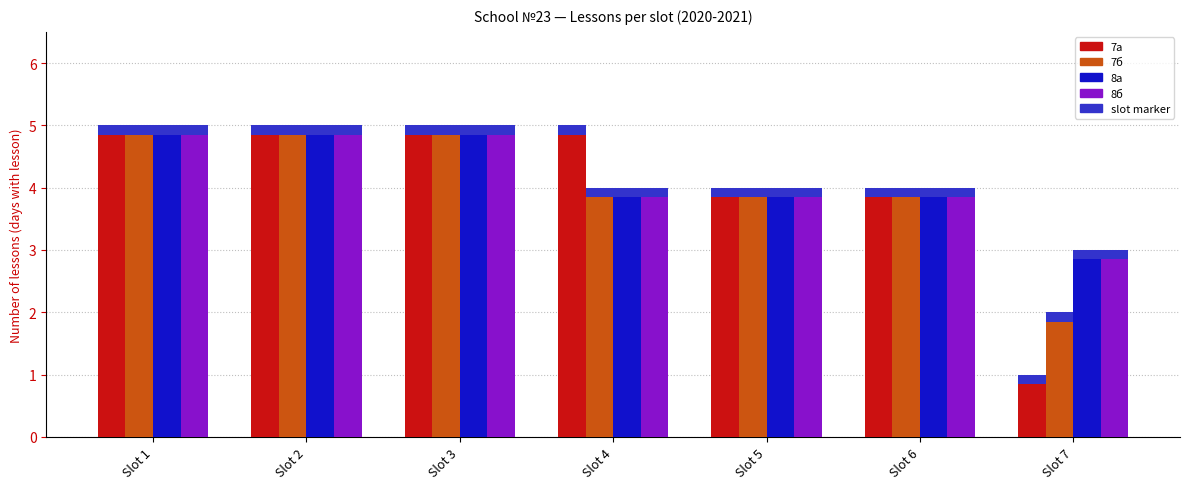

What is the sum of the 7а values at Slot 1 and Slot 3?

10